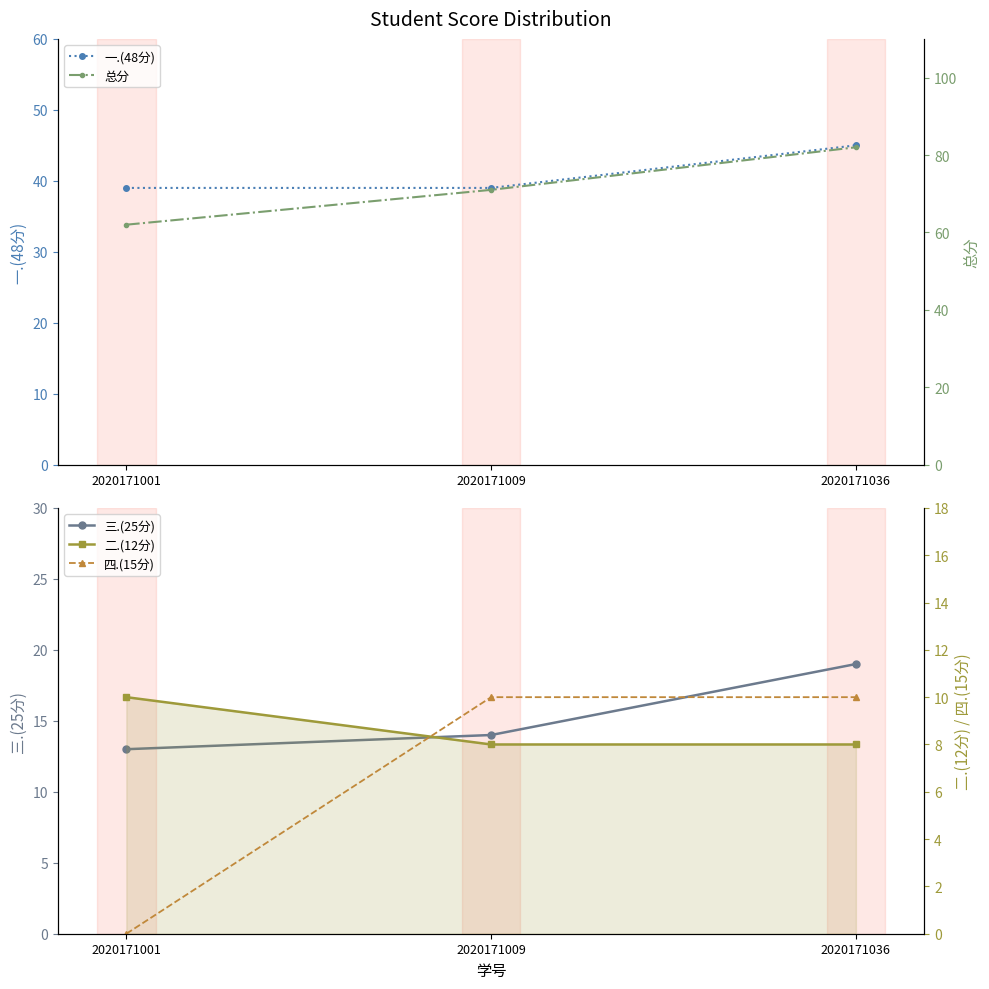

True or false: 四.(15分) has a value of 10 at 2020171009.

True